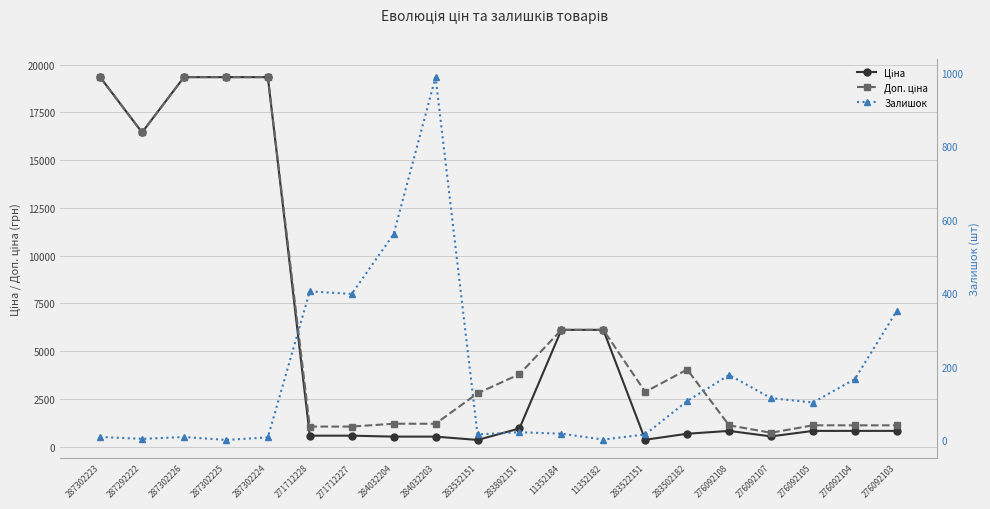

What is the value of the Доп. ціна point at the 4th from the left?

19343.1